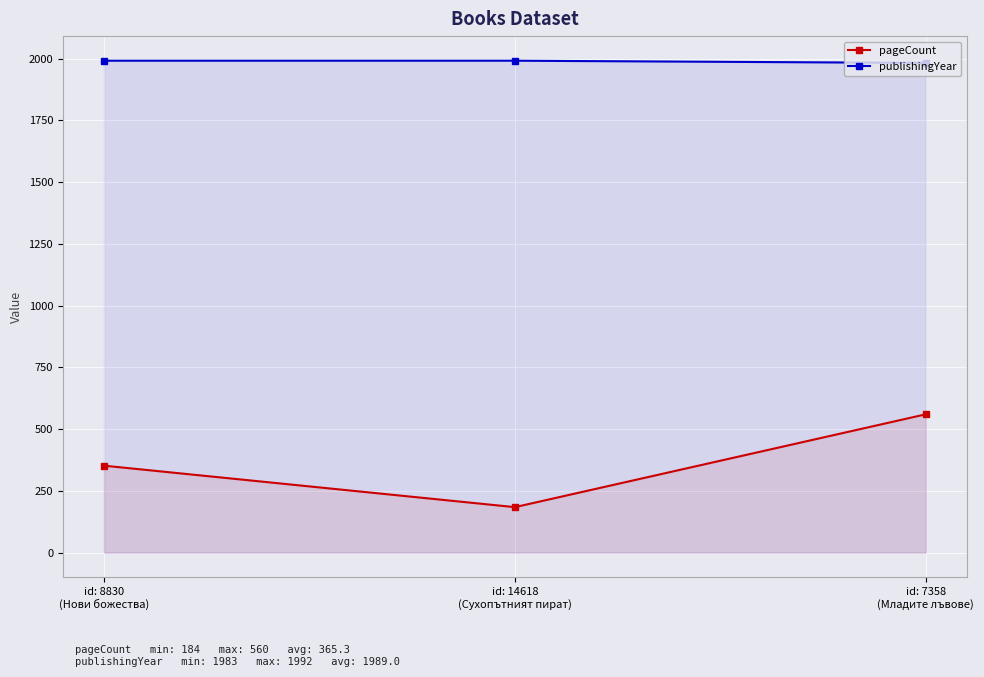

What is the total value across all series at id: 8830
(Нови божества)?

2344